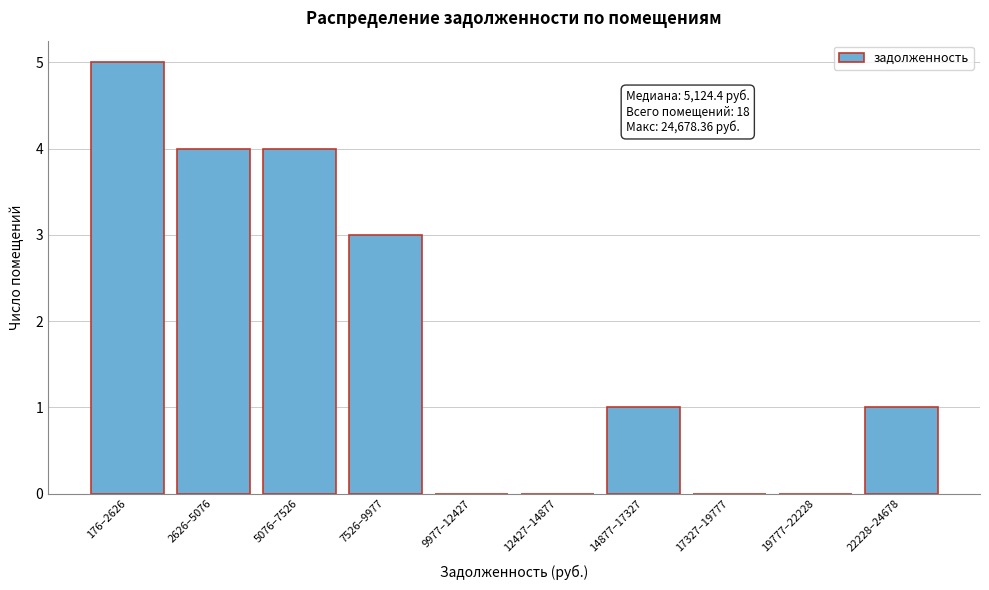

Reading right to left, what are all the values shown in this chart?

22228–24678=1	19777–22228=0	17327–19777=0	14877–17327=1	12427–14877=0	9977–12427=0	7526–9977=3	5076–7526=4	2626–5076=4	176–2626=5